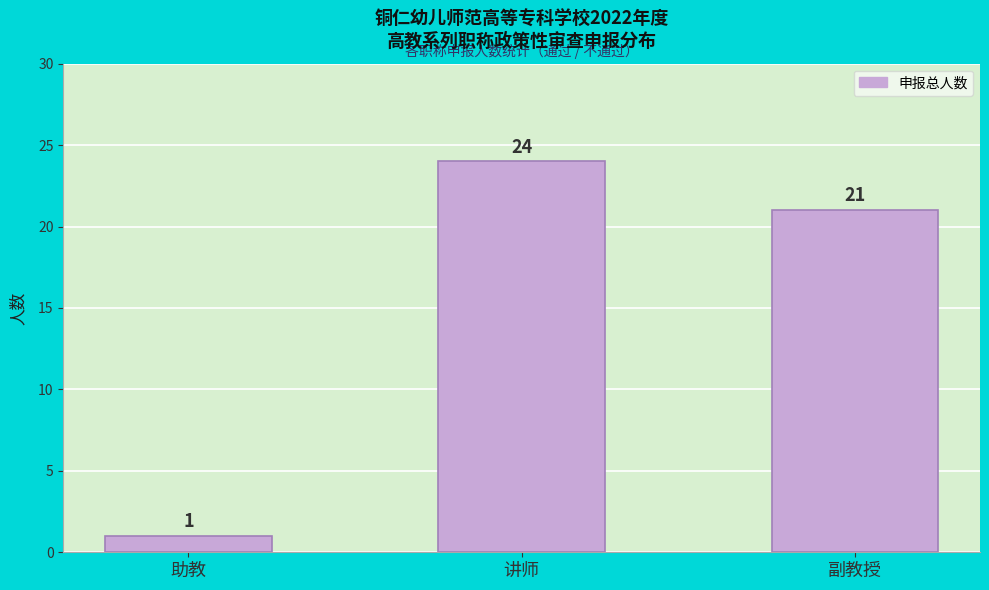

Reading left to right, transcribe all the data shown in this chart.

助教=1	讲师=24	副教授=21